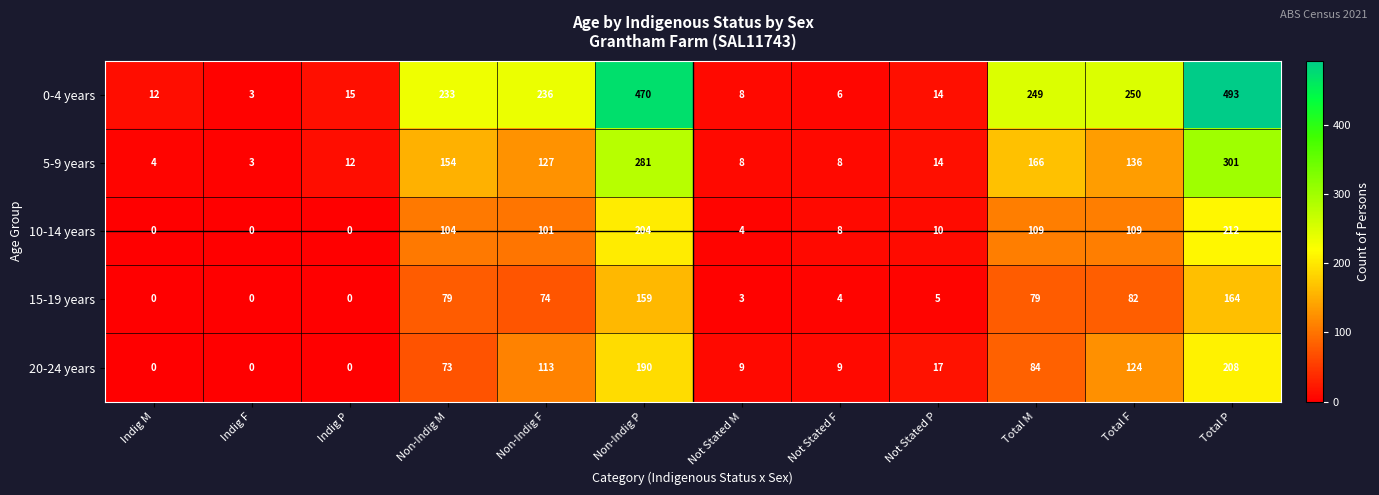

Rank the series at Non-Indig F from highest to lowest value.

0-4 years, 5-9 years, 20-24 years, 10-14 years, 15-19 years